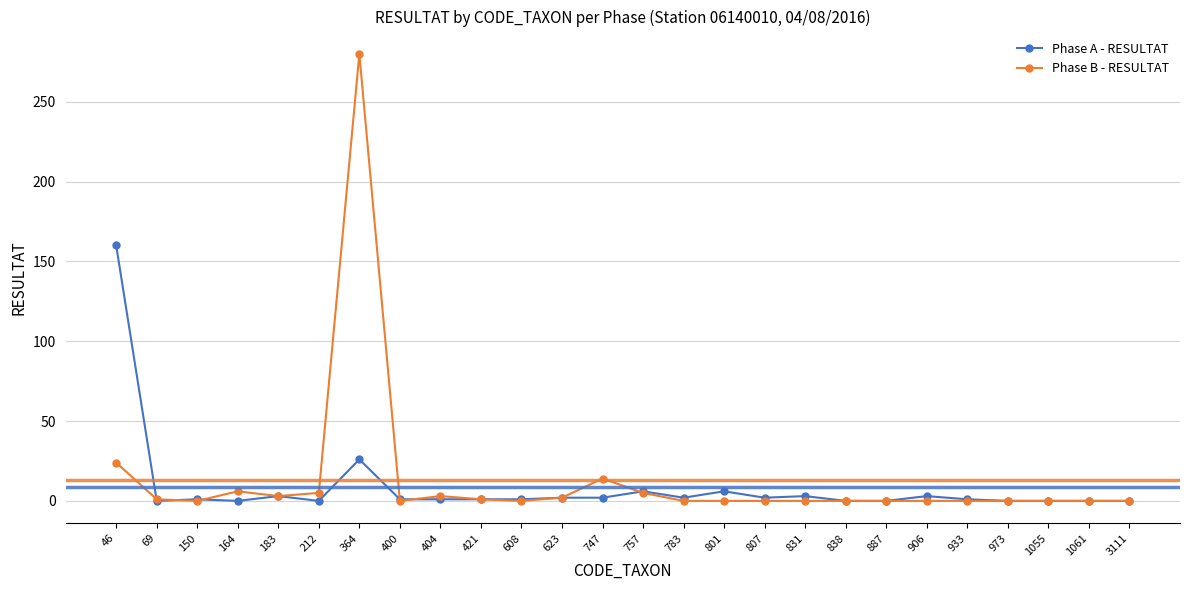

At how many categories does at least one series exceed 182?

1